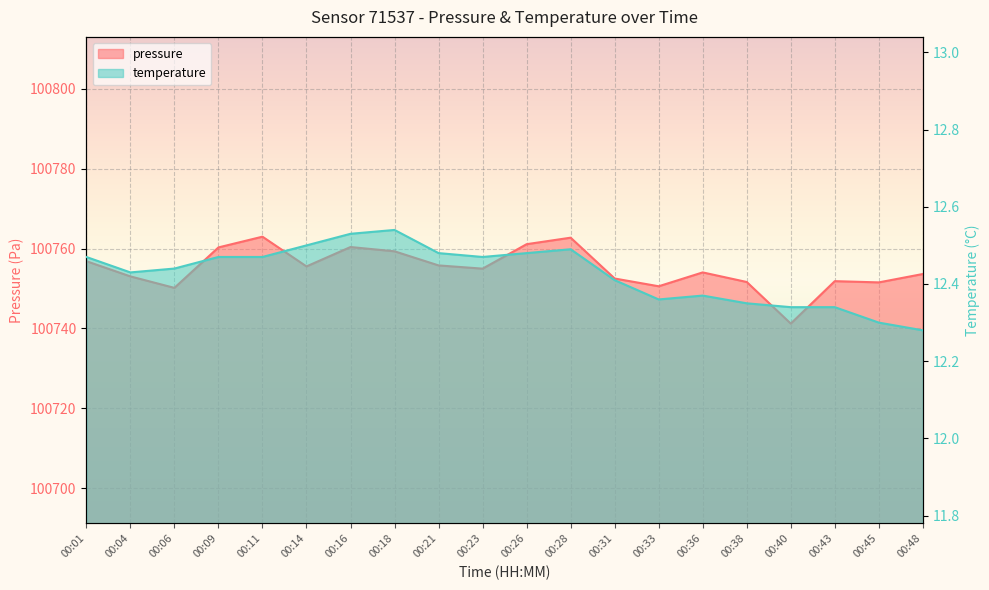

Is it true that temperature equals 12.3 at 00:45?

True